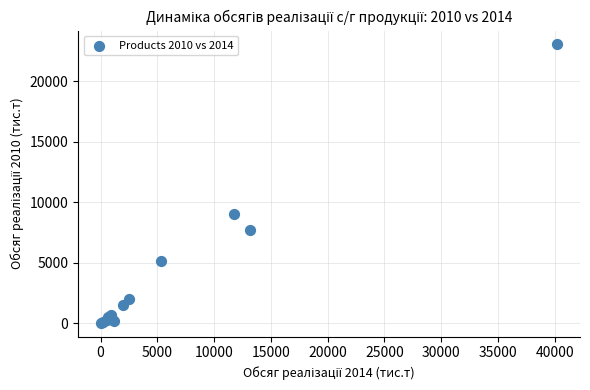

What Y value in the scatter plot is closest to 11538?

9011.7